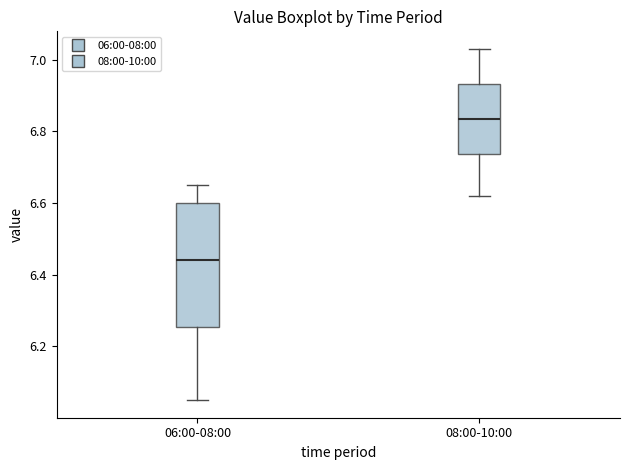

Where does the lower whisker of the box for 06:00-08:00 end on the y-axis? The values are not printed on the chart, so give them approximately, as read against the axis.

6.06